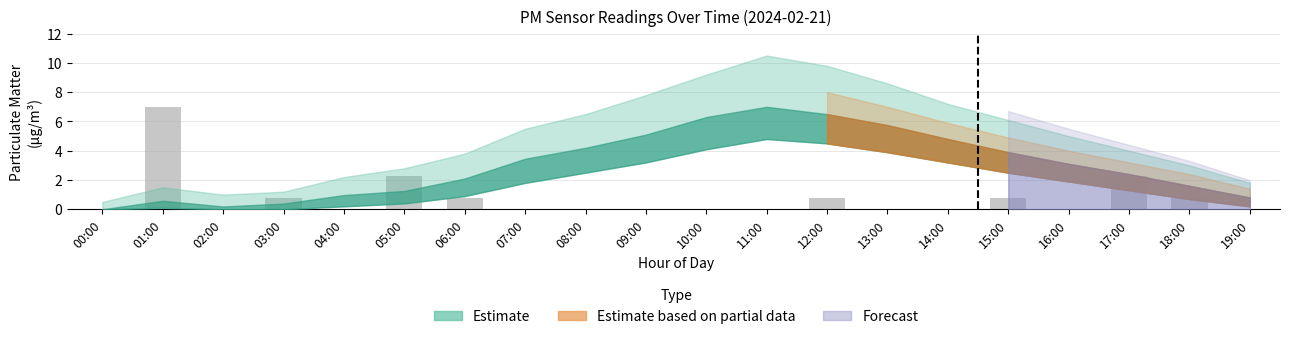

The chart shows a value of 0.0 at 04:00. True or false?

True